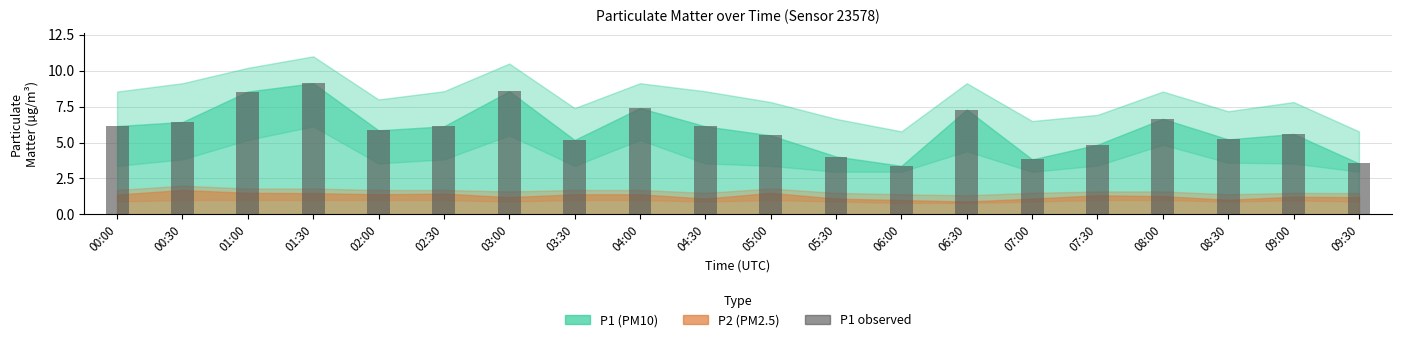

What is the change in value from 01:30 to 04:00?

-1.7